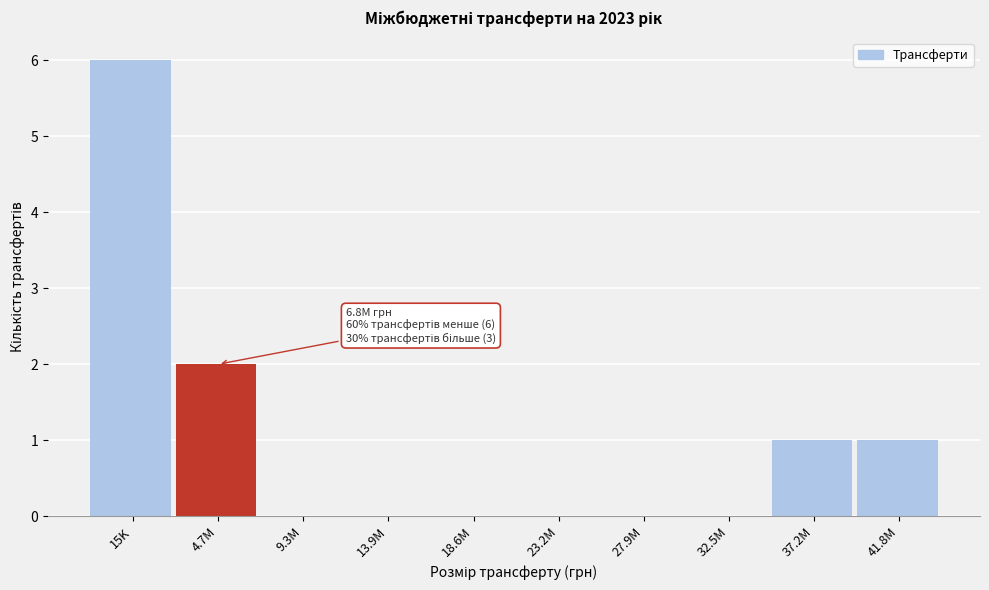

Reading right to left, what are all the values shown in this chart?

41.8M=1	37.2M=1	32.5M=0	27.9M=0	23.2M=0	18.6M=0	13.9M=0	9.3M=0	4.7M=2	15K=6